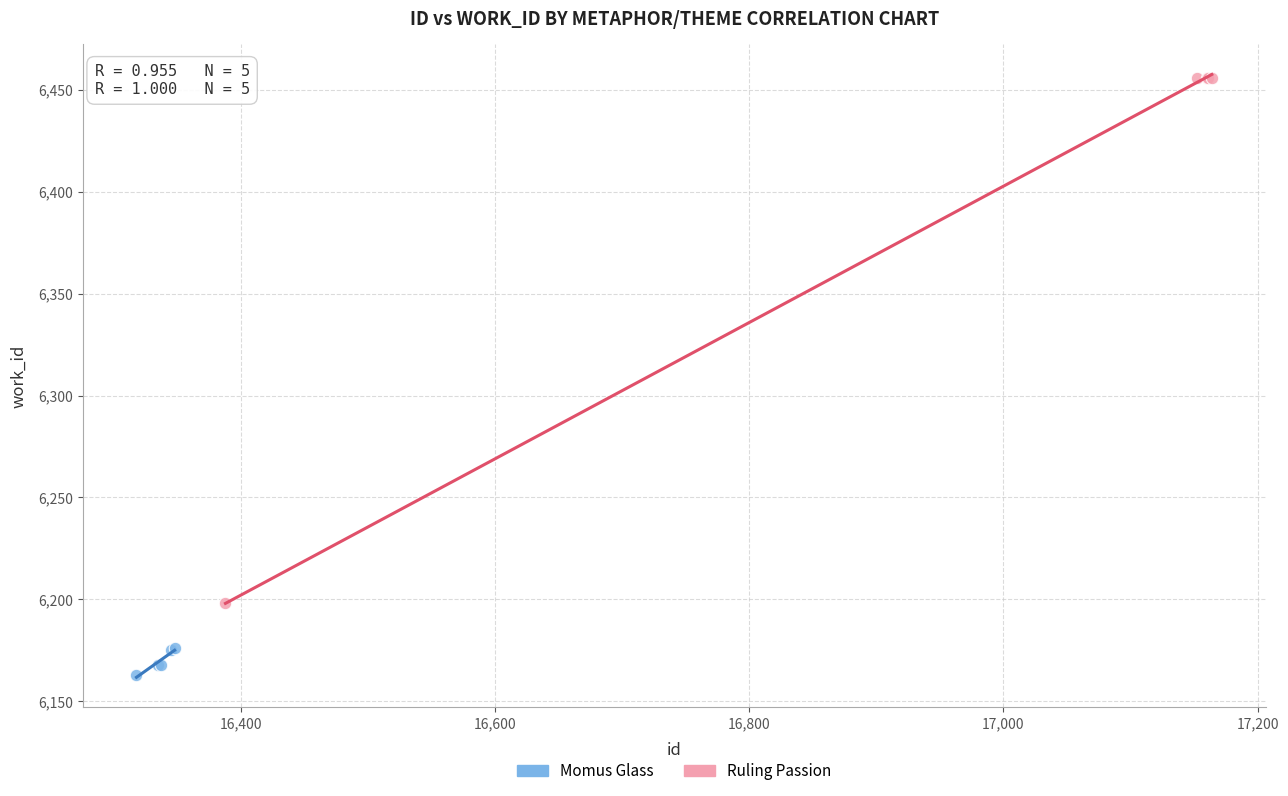

Which series reaches the minimum Y coordinate?

Momus Glass